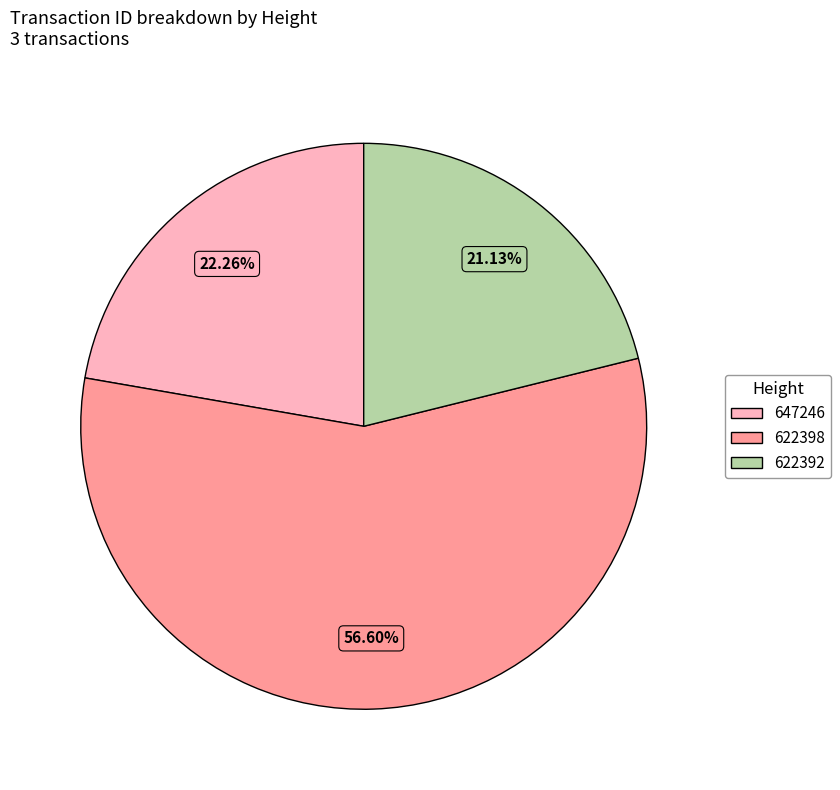

What is the ratio of the value at 622392 to the value at 647246?

0.9